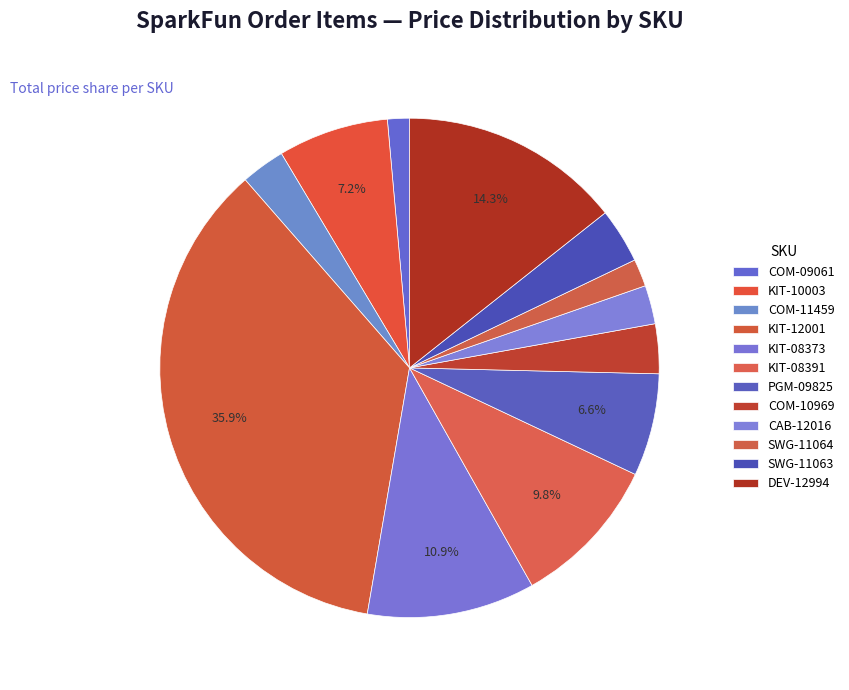

To the nearest percent, what is the difference between the largest and smallest slice percentages?

34%